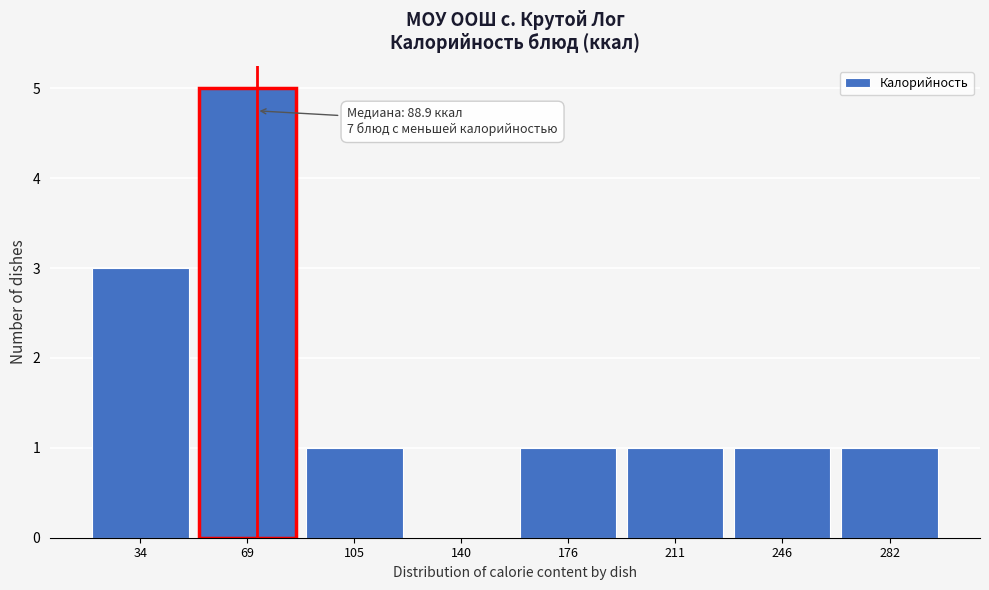

Reading left to right, extract all data points from this chart.

34=3	69=5	105=1	140=0	176=1	211=1	246=1	282=1